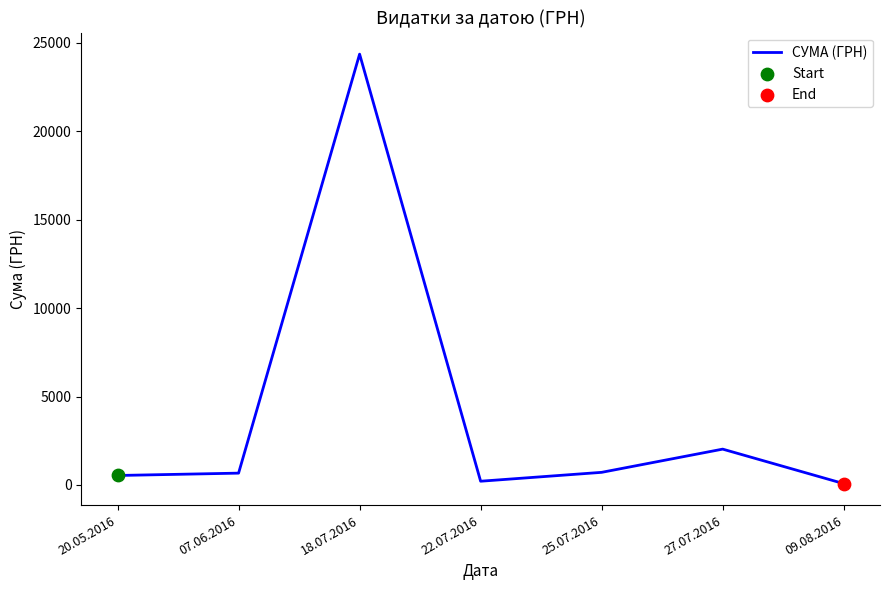

Which has a higher value, 25.07.2016 or 09.08.2016?

25.07.2016